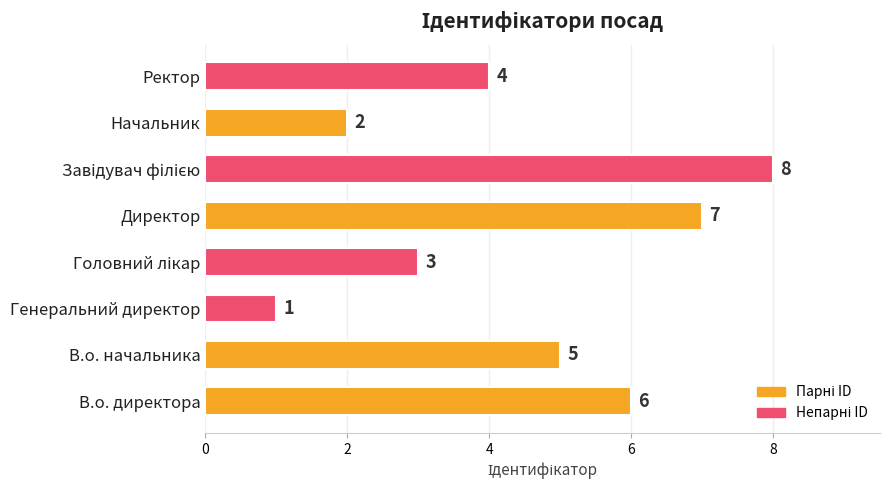

Approximately how many times larger is the value at Начальник compared to Директор?

0.3